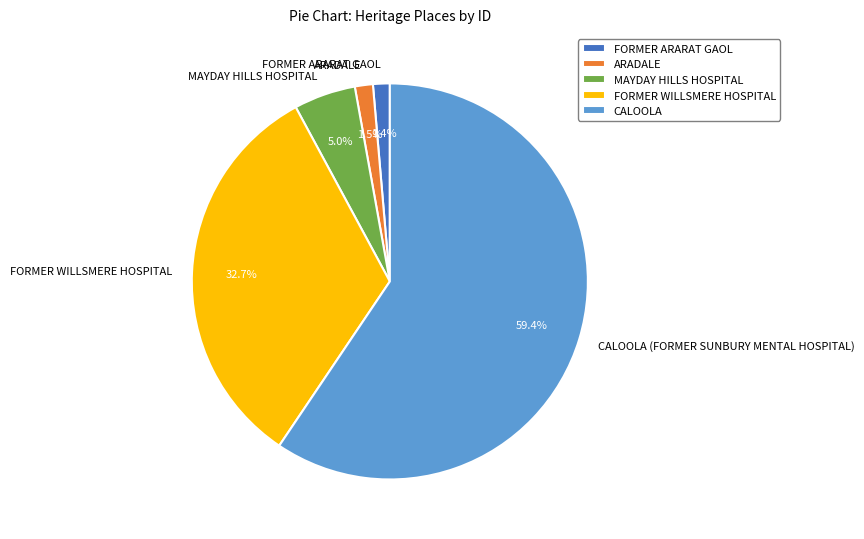

Is it true that CALOOLA (FORMER SUNBURY MENTAL HOSPITAL) is 65% of the pie?

False